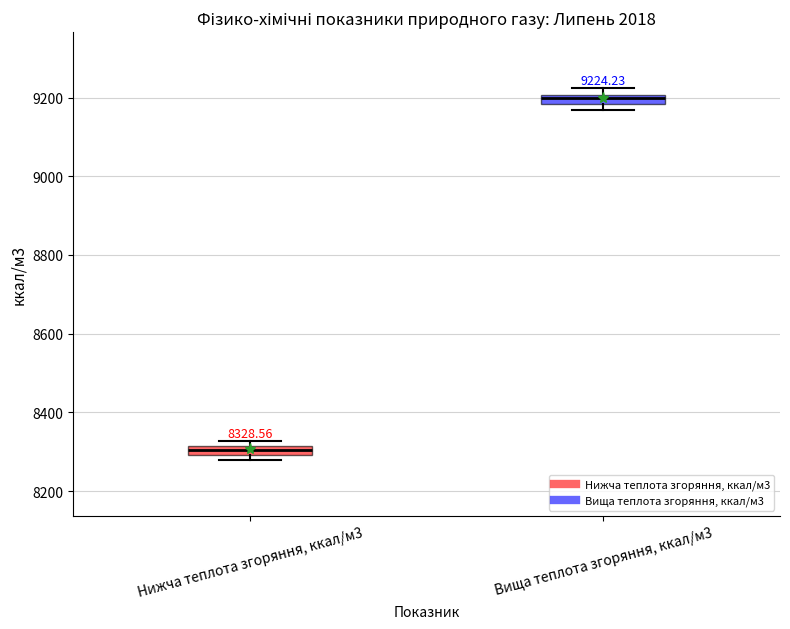

Which box's median line is the highest?

Вища теплота згоряння, ккал/м3